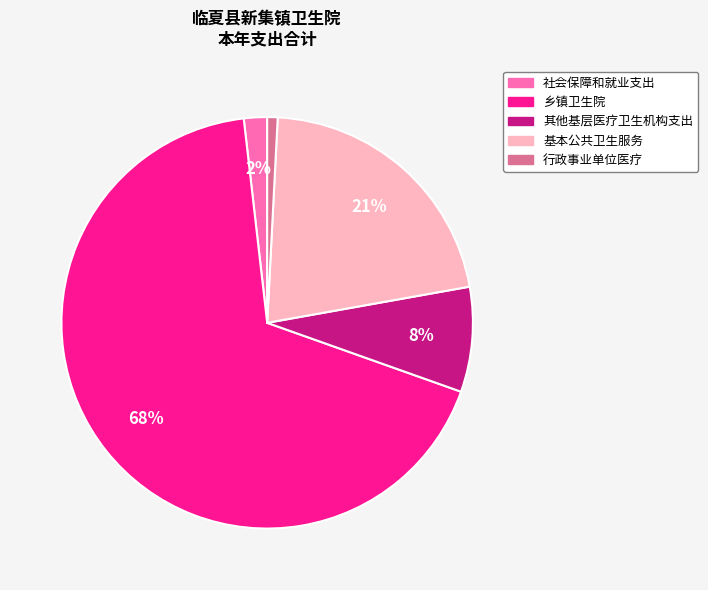

Rank the categories by value from lowest to highest.

行政事业单位医疗, 社会保障和就业支出, 其他基层医疗卫生机构支出, 基本公共卫生服务, 乡镇卫生院